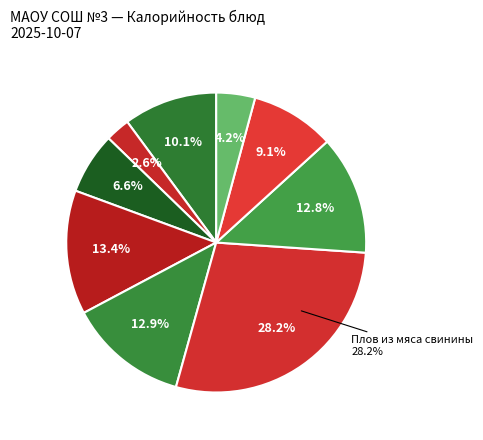

Rank the categories by value from lowest to highest.

Чай с сахаром, Гренки ржаные, Хлеб пшеничный (завтрак), Хлеб пшеничный (обед), Рагу из овощей, Компот из кураги, Суп картофельный, Котлета рыбная, Плов из мяса свинины